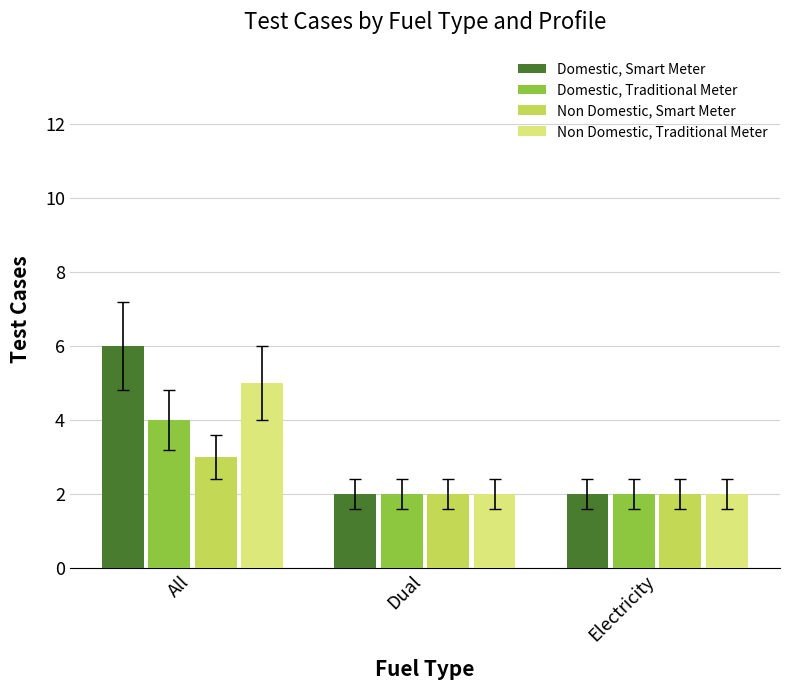

List the series in order of their peak value, lowest first.

Non Domestic, Smart Meter, Domestic, Traditional Meter, Non Domestic, Traditional Meter, Domestic, Smart Meter